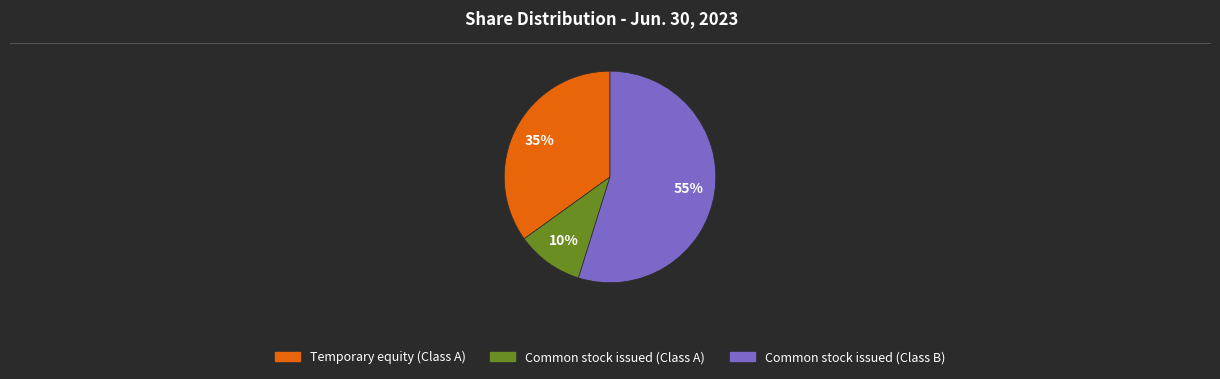

Count the number of slices in the pie.

3